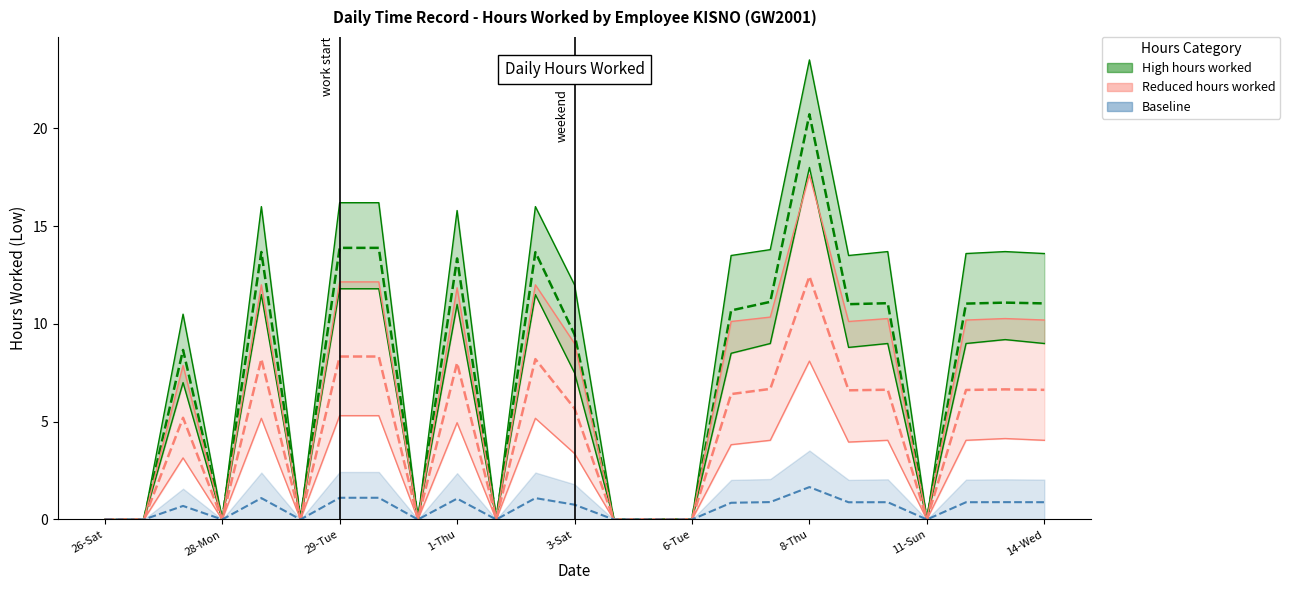

What is the highest value of the Reduced hours (median) series?

12.4